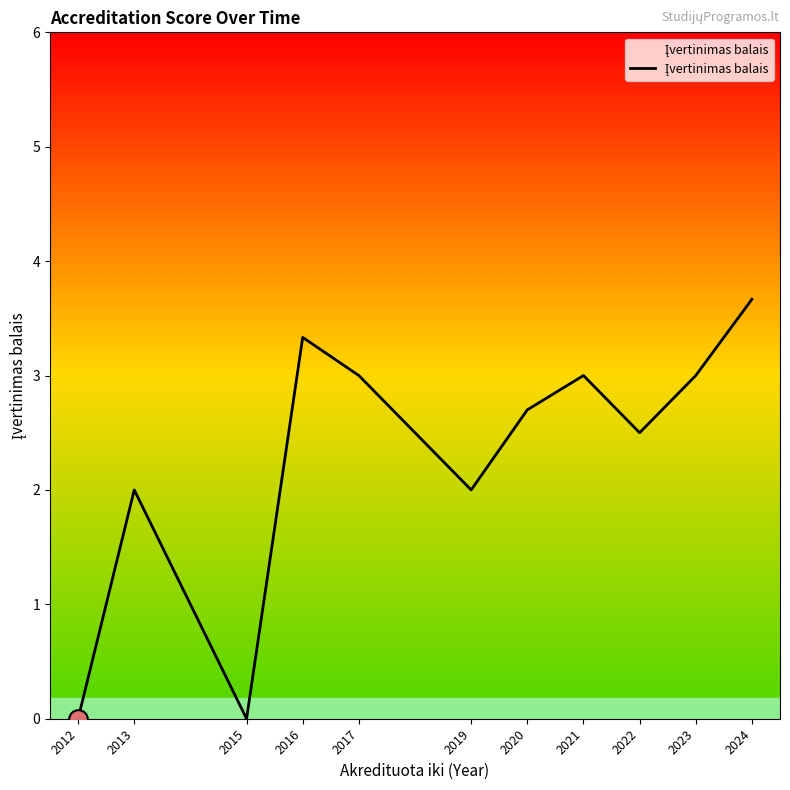

Which has a higher value, 2013 or 2012?

2013